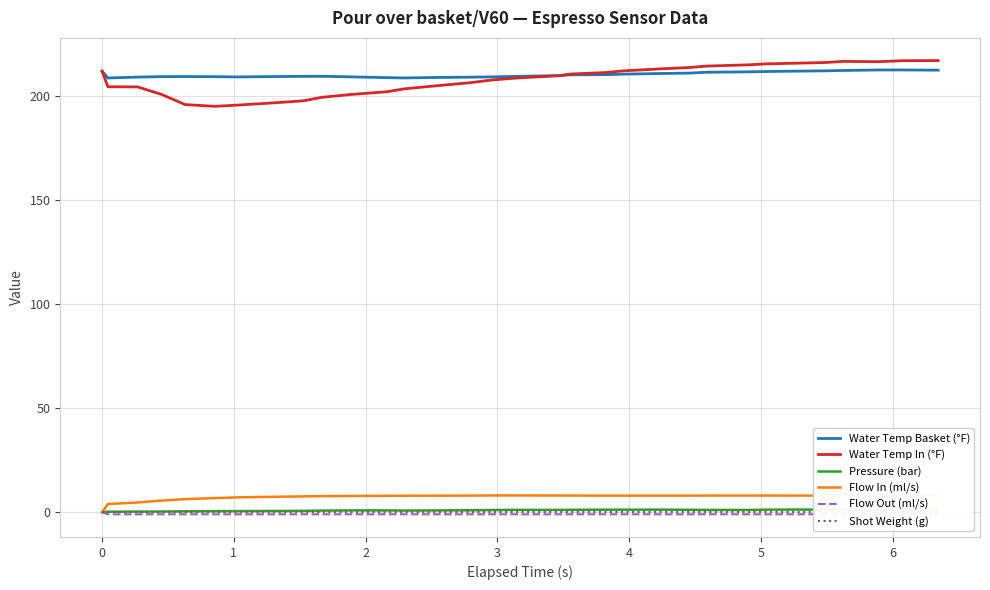

In Pressure (bar), how many points are higher than both neighbors (excluding endpoints)?

3